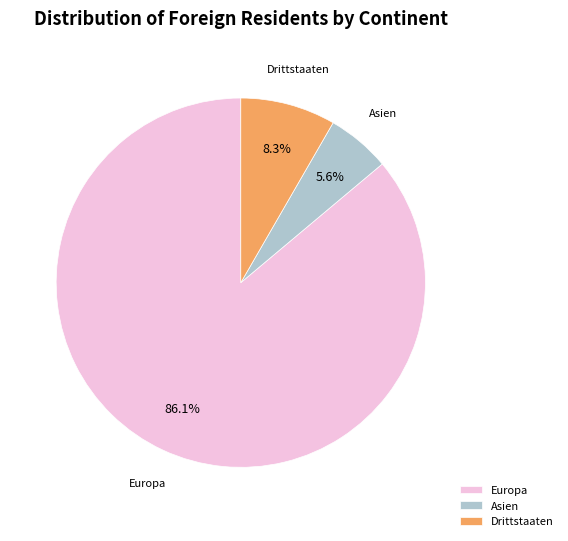

Rank the categories by value from highest to lowest.

Europa, Drittstaaten, Asien